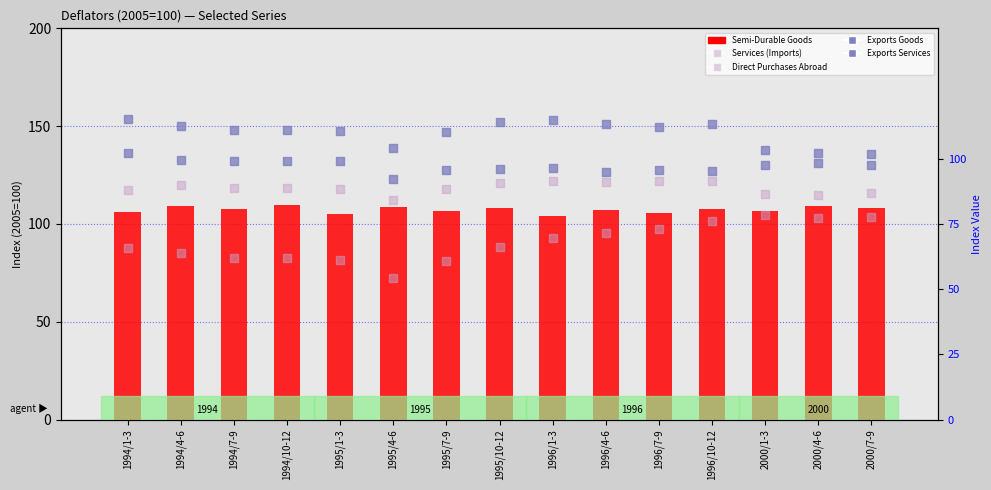

What is the total value across all series at 1996/1-3?

476.8